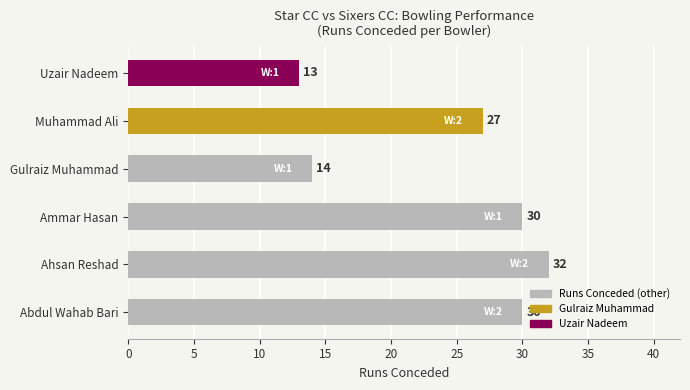

Reading bottom to top, transcribe all the data shown in this chart.

30	32	30	14	27	13